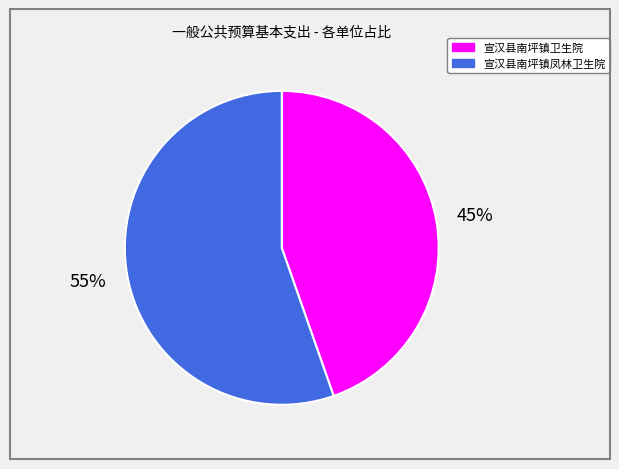

Count the number of slices in the pie.

2